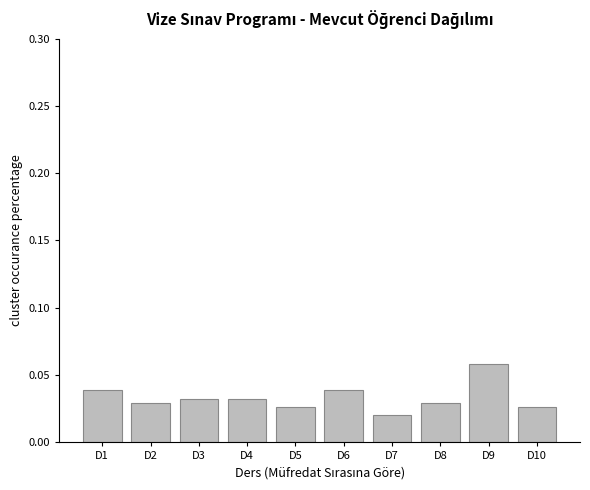

At which category does the chart reach its peak across all series?

D9